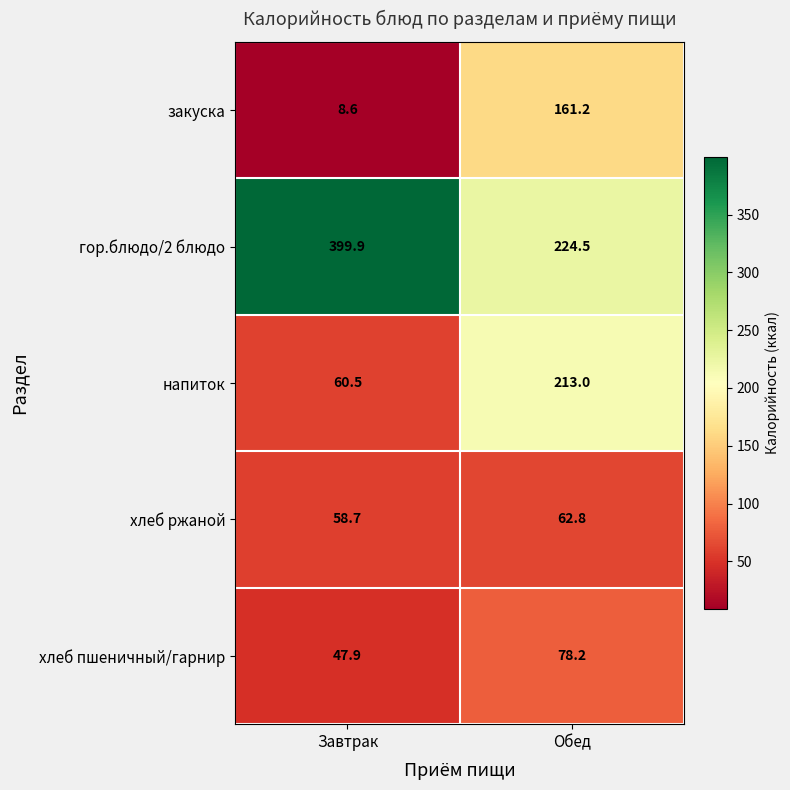

What is the spread (max minus min) of values at Обед?

161.7